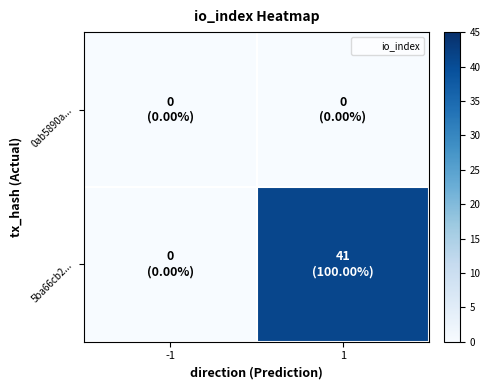

Rank the series by their average value, from highest to lowest.

5ba66cb2..., 0ab5890a...